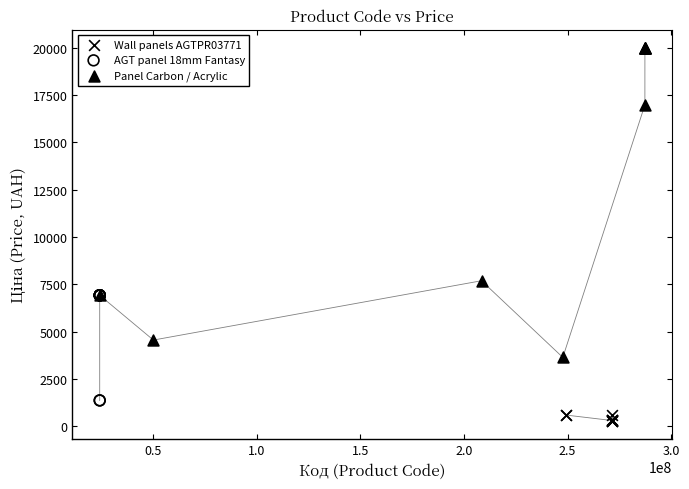

Which series has the largest Y range (max minus min)?

Panel Carbon / Acrylic